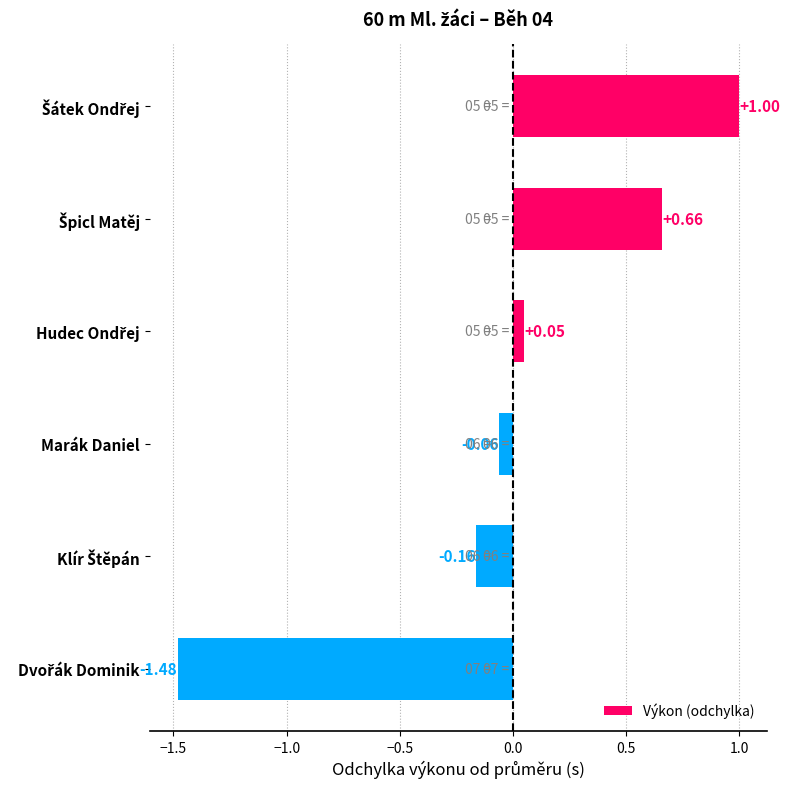

How many data points are above 0?

3